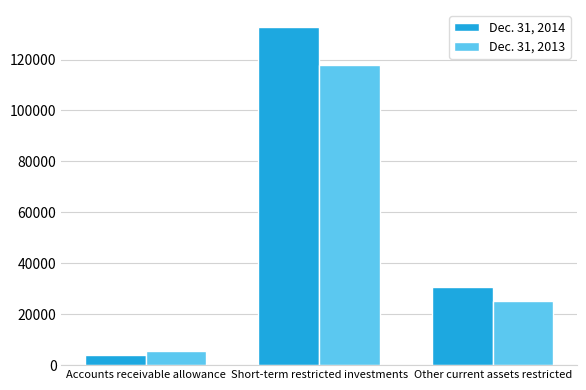

Which series changed the most between Short-term restricted investments and Other current assets restricted?

Dec. 31, 2014